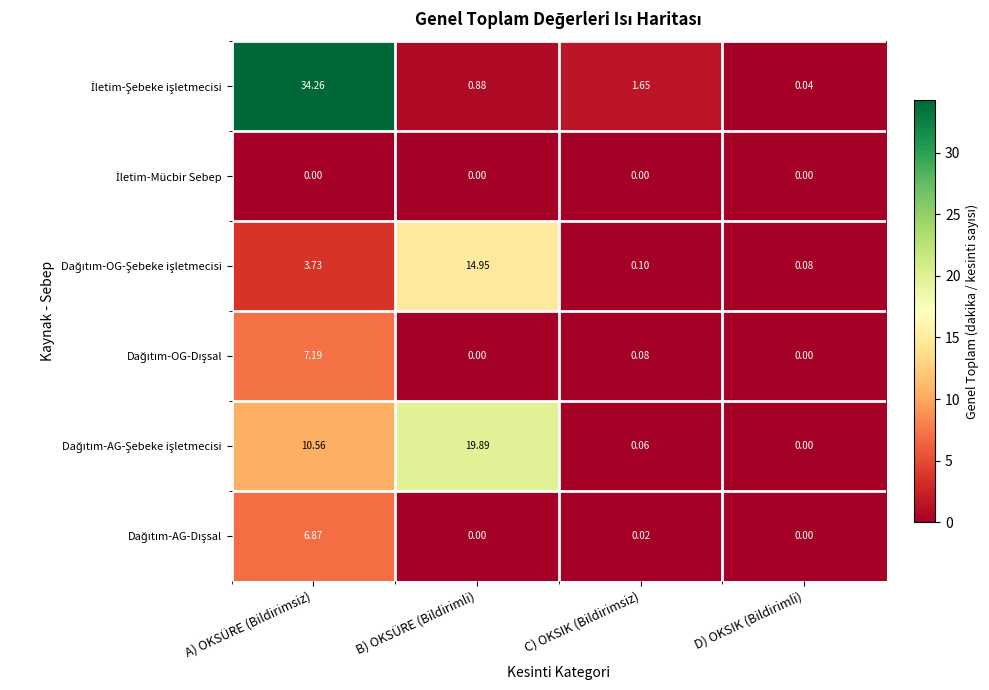

At which category is the sum across all series the highest?

A) OKSÜRE (Bildirimsiz)